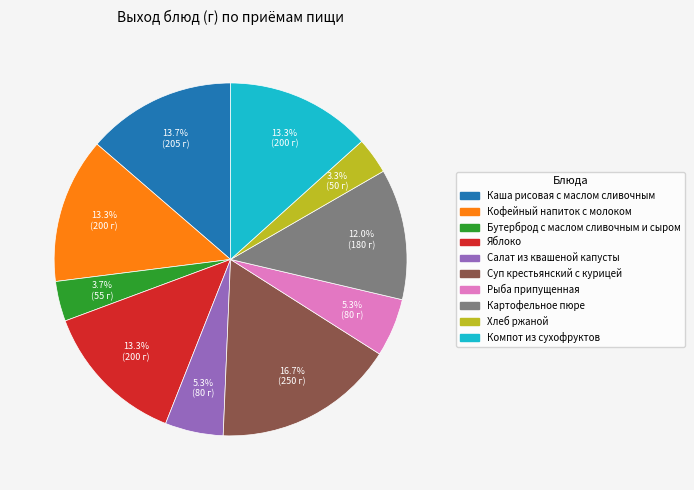

Which category has the biggest portion of the pie?

Суп крестьянский с курицей